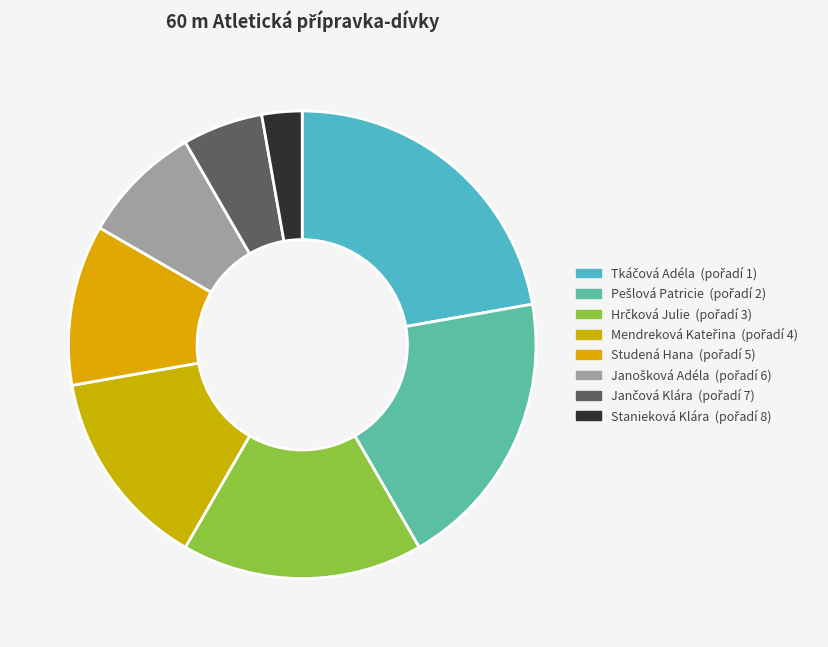

How many slices are in this pie chart?

8